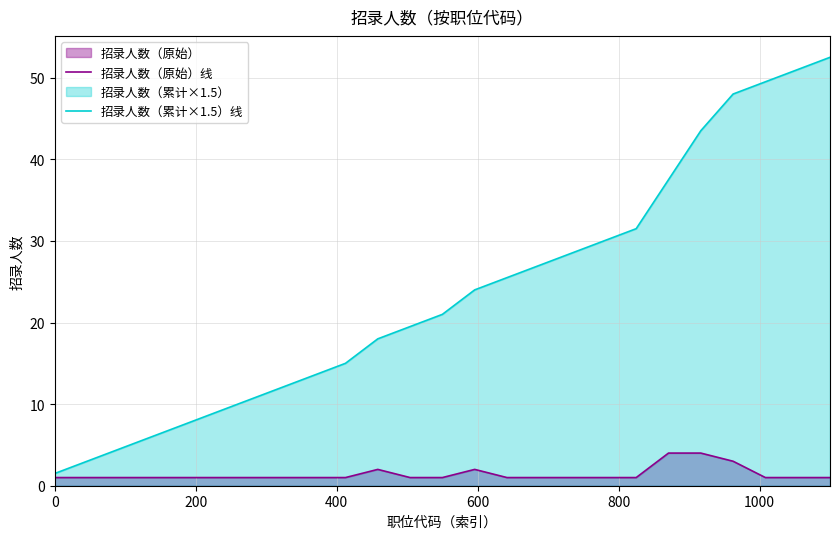

Which series has the largest total across all categories?

招录人数（累计×1.5）线